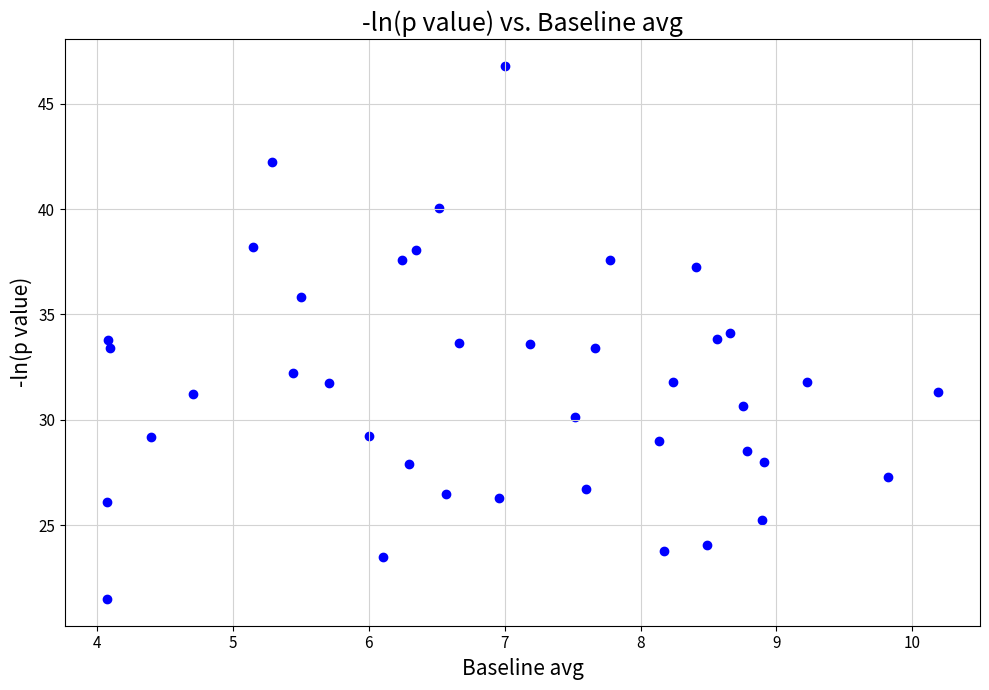

What is the range of X values (max minus min)?

6.1